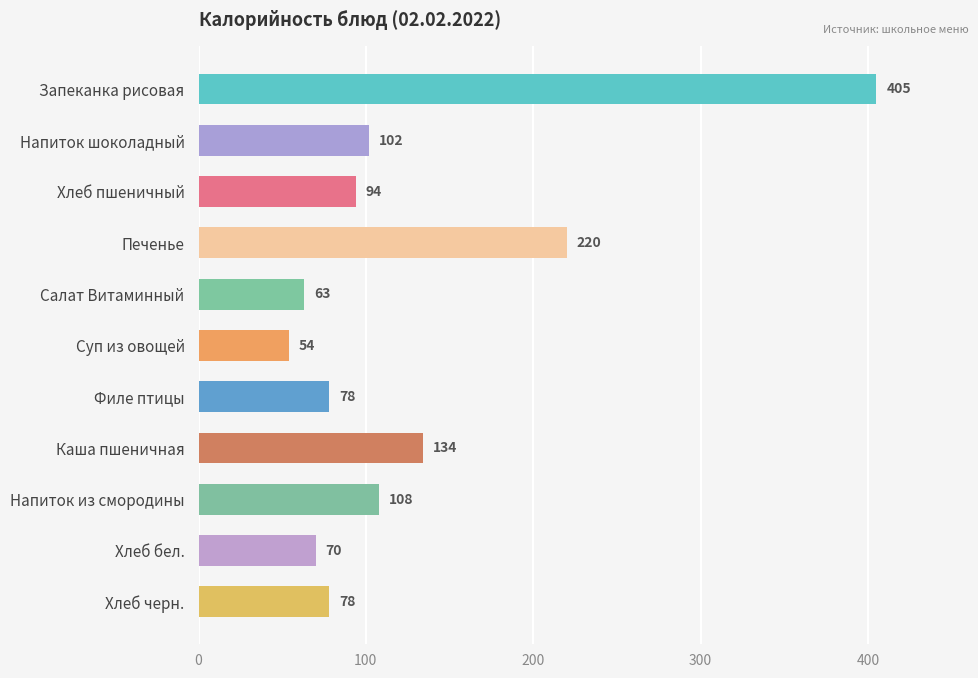

Reading bottom to top, transcribe all the data shown in this chart.

78	70	108	134	78	54	63	220	94	102	405